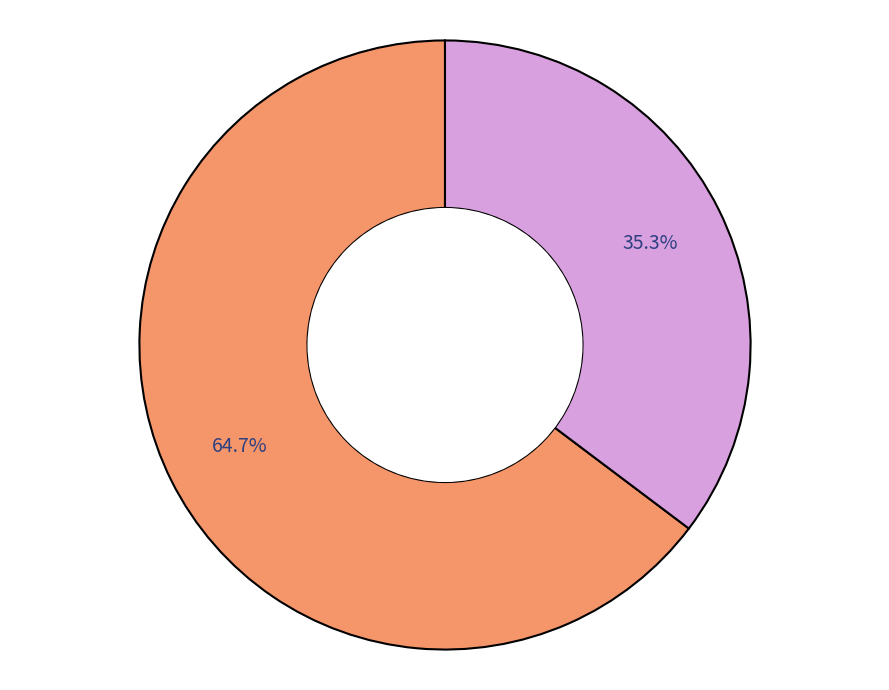

Does any single category account for the majority?

Yes